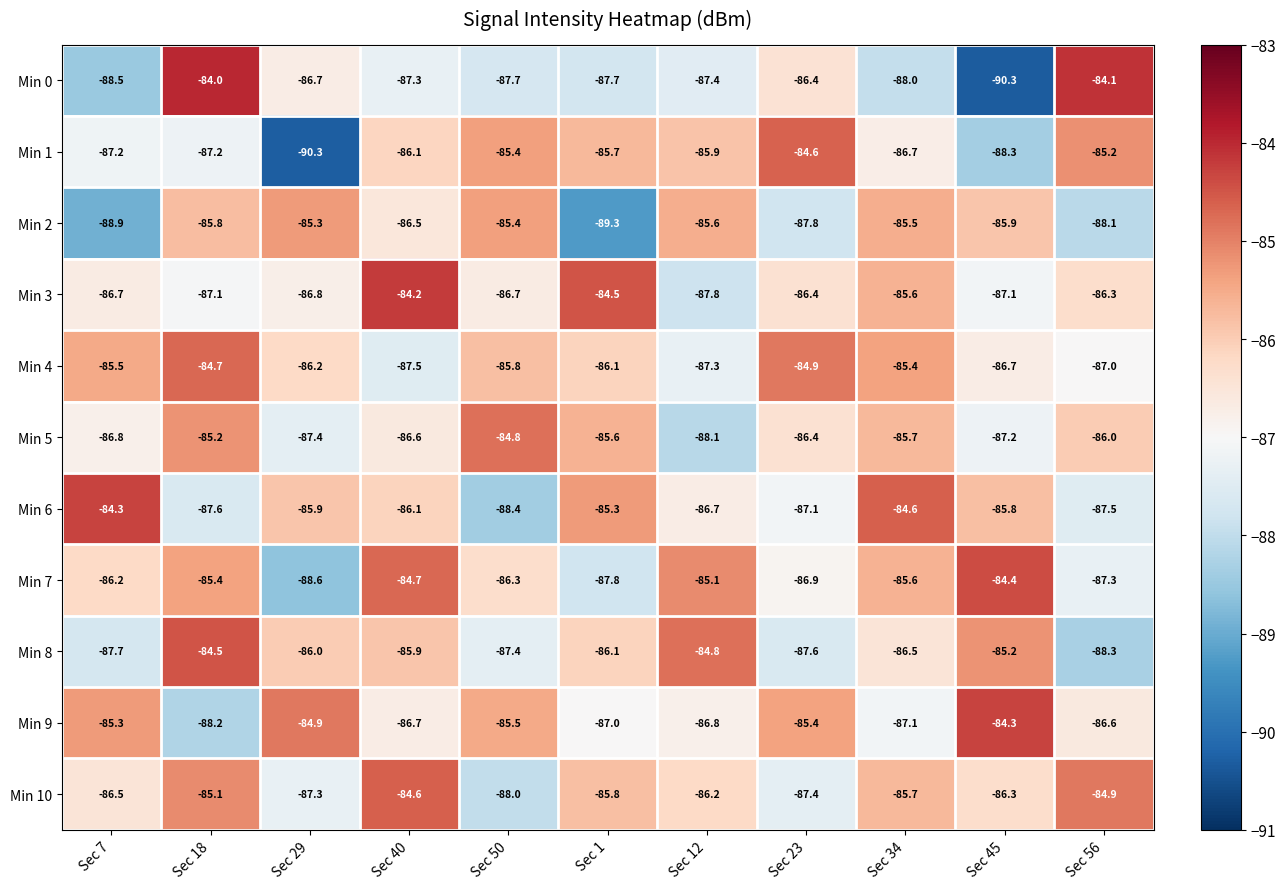

At which category is the sum across all series the highest?

Sec 18